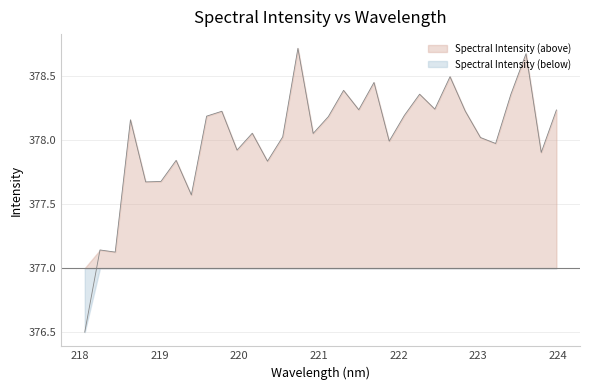

What is the greatest value displayed?

378.7